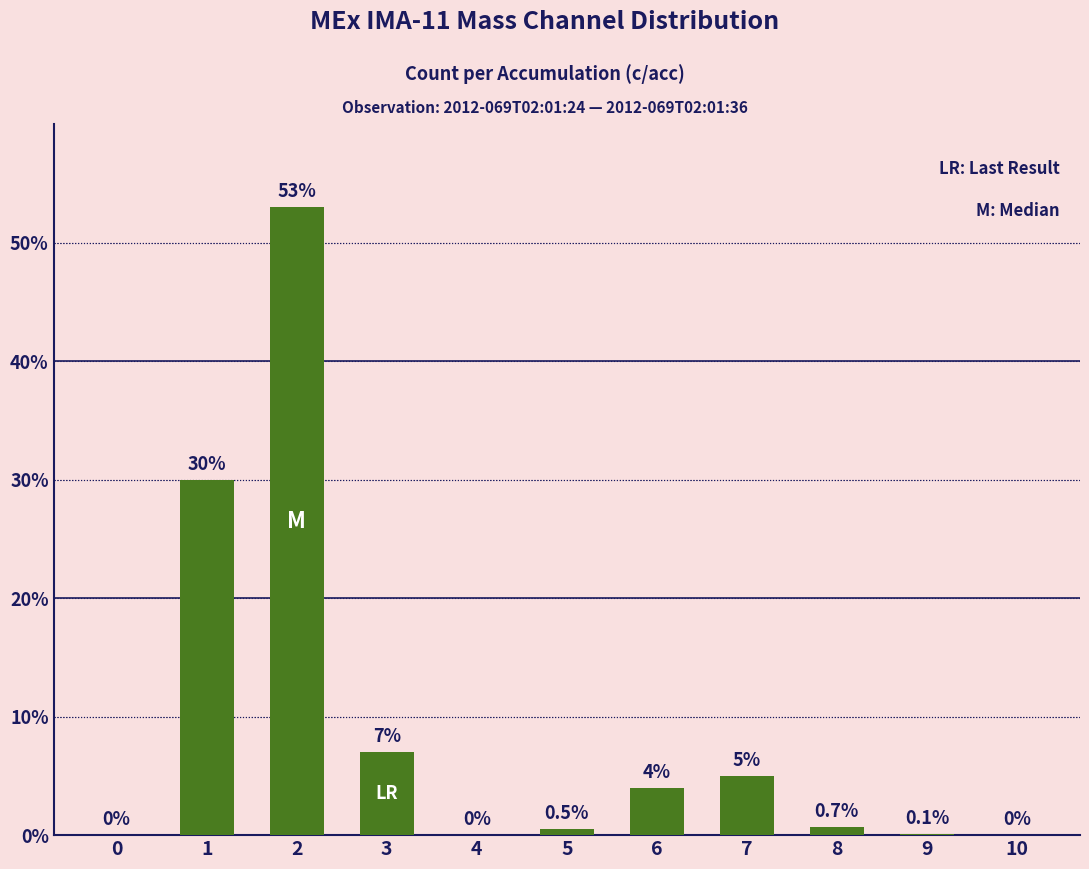

Reading left to right, what are all the values shown in this chart?

0.0	30.0	53.0	7.0	0.0	0.5	4.0	5.0	0.7	0.1	0.0